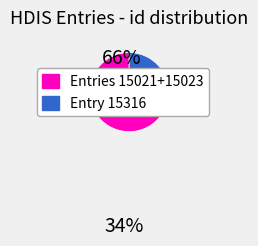

Is there any slice that represents more than half of the pie?

Yes